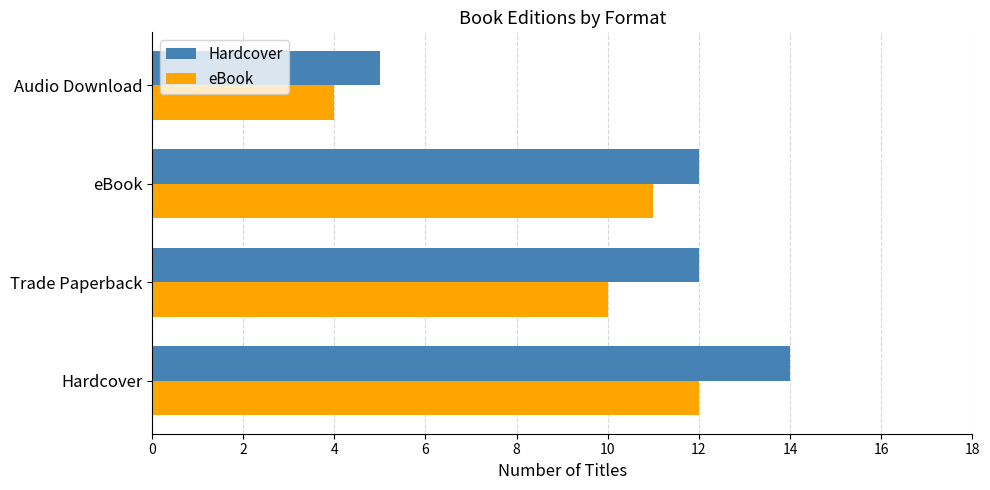

Which series has the widest spread of values?

Hardcover